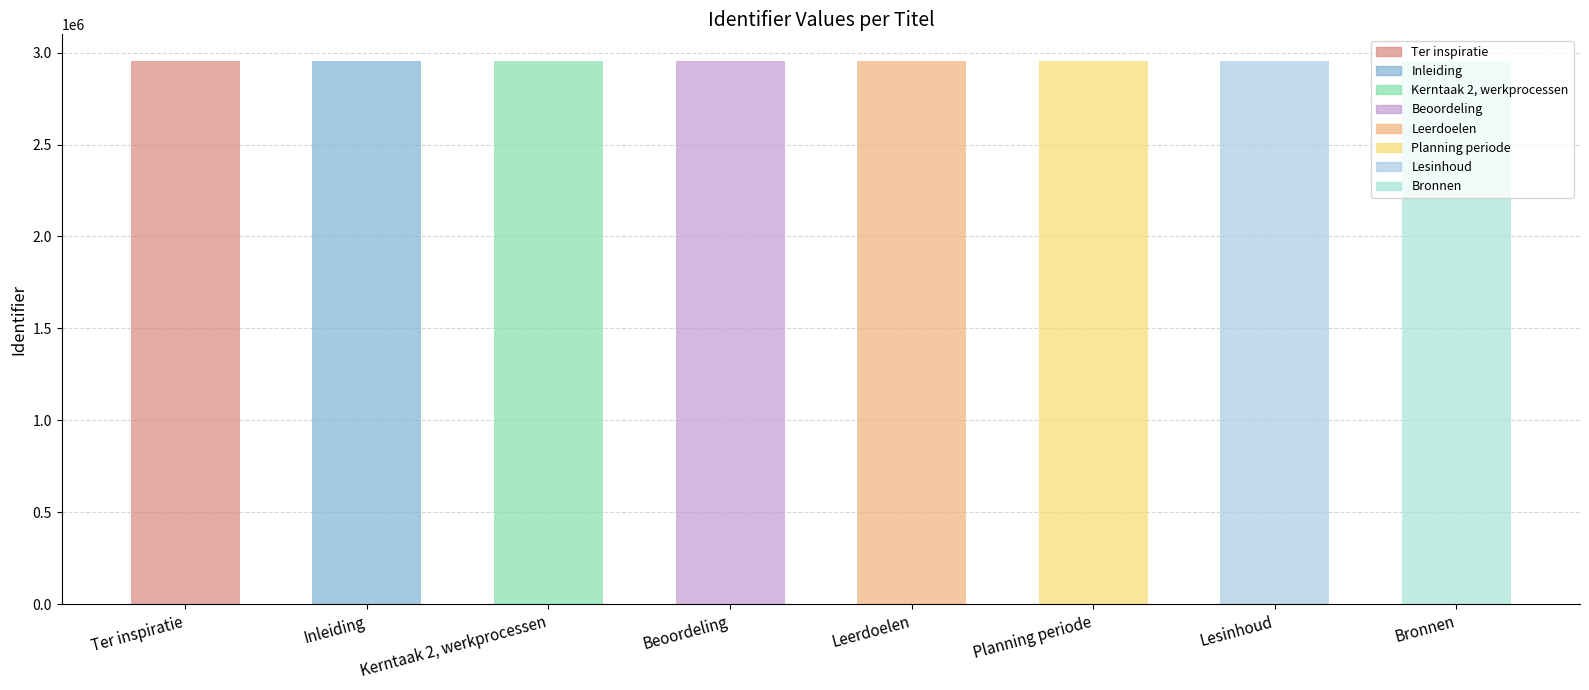

Is it true that the value at Planning periode is 2951865?

True